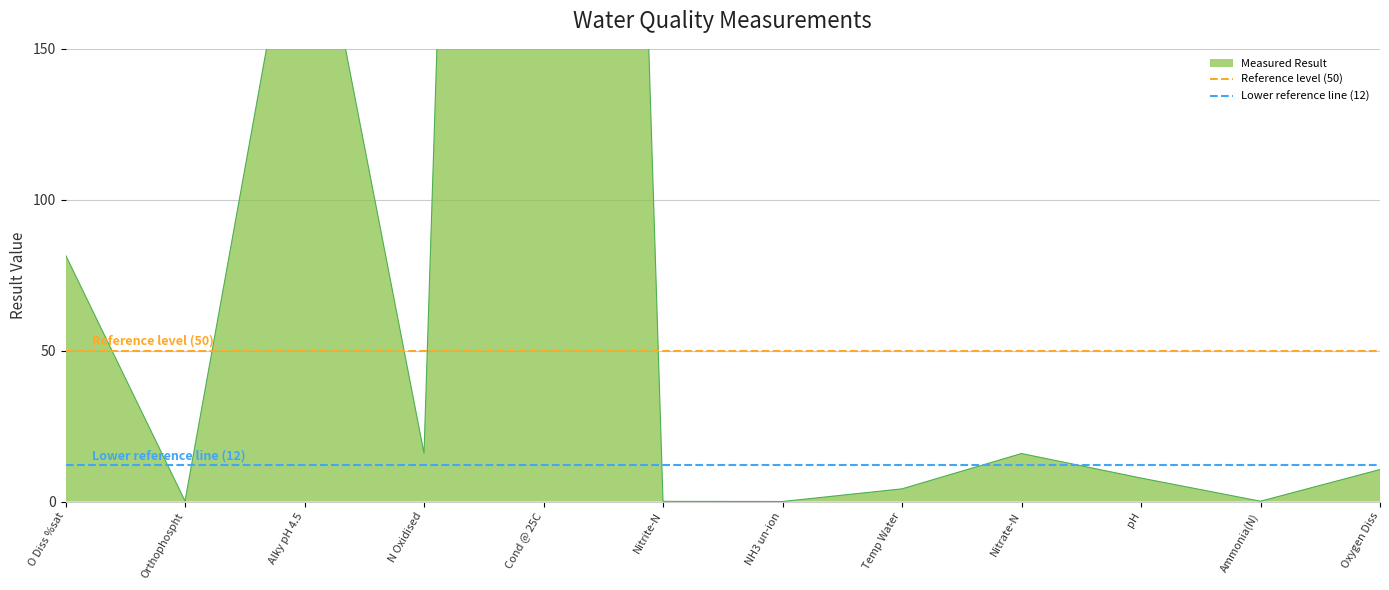

The value of Reference level (50) at Orthophospht is 68. True or false?

False